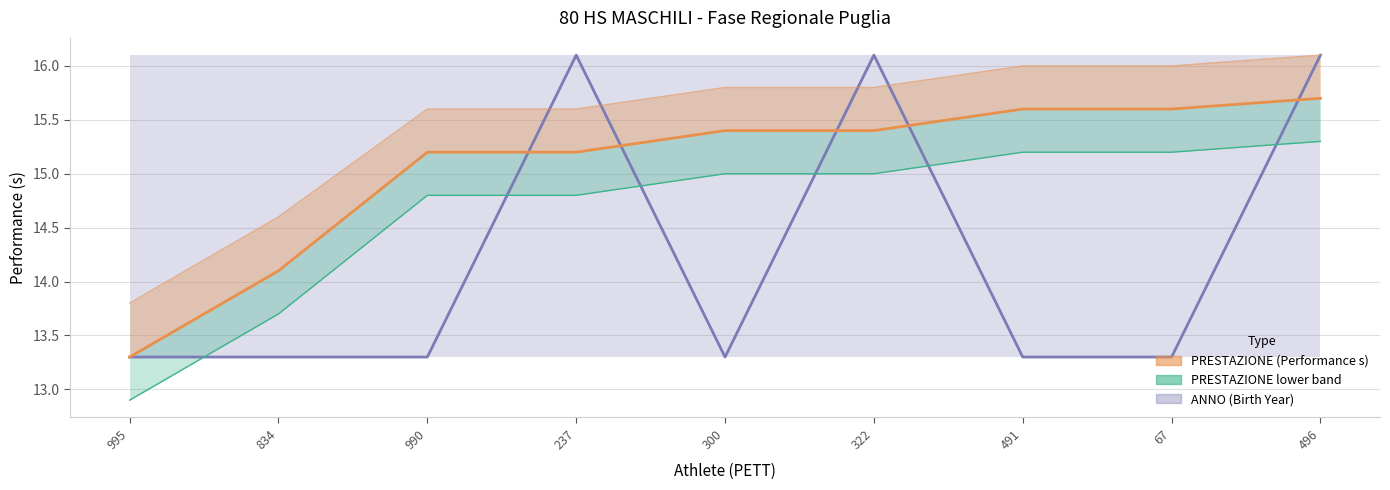

List the labels in order of value, largest first.

496, 491, 67, 300, 322, 990, 237, 834, 995